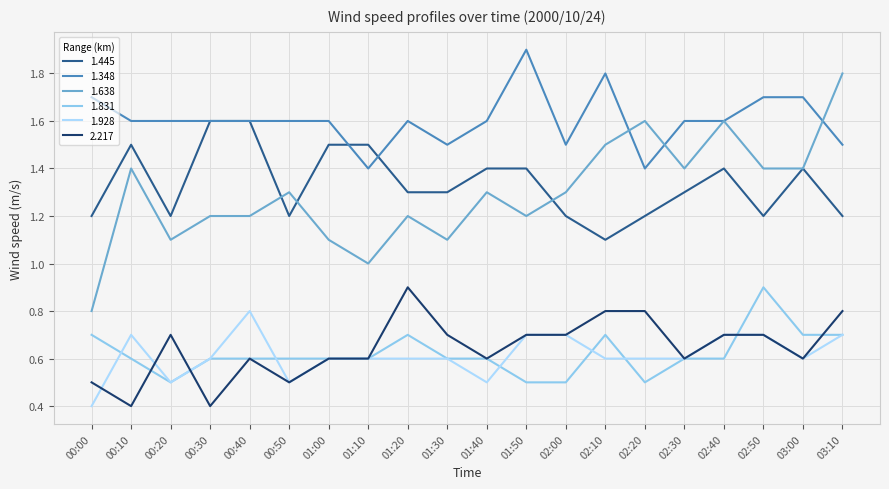

What is the difference between the highest and lowest values at 00:30?

1.2